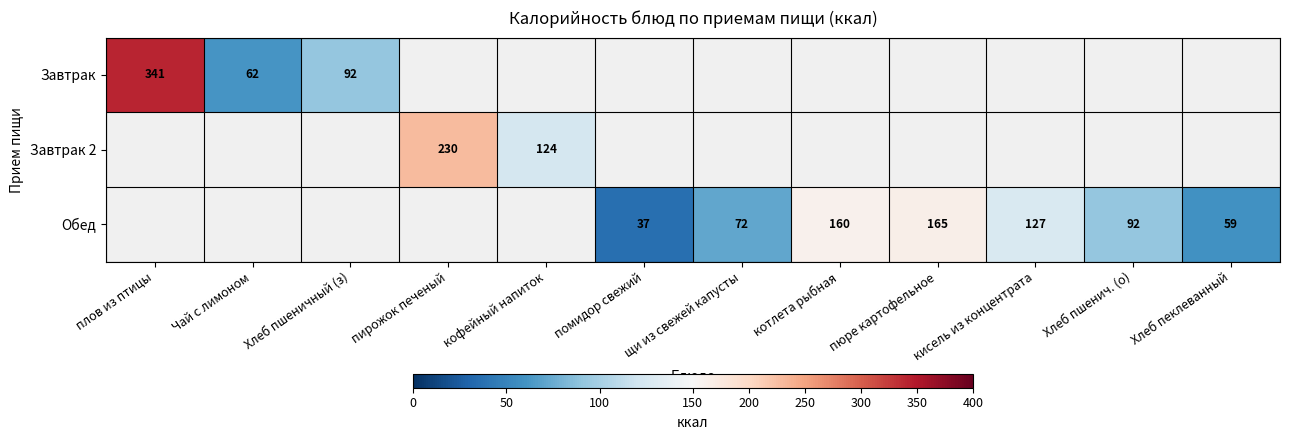

At which category does the chart reach its peak across all series?

плов из птицы